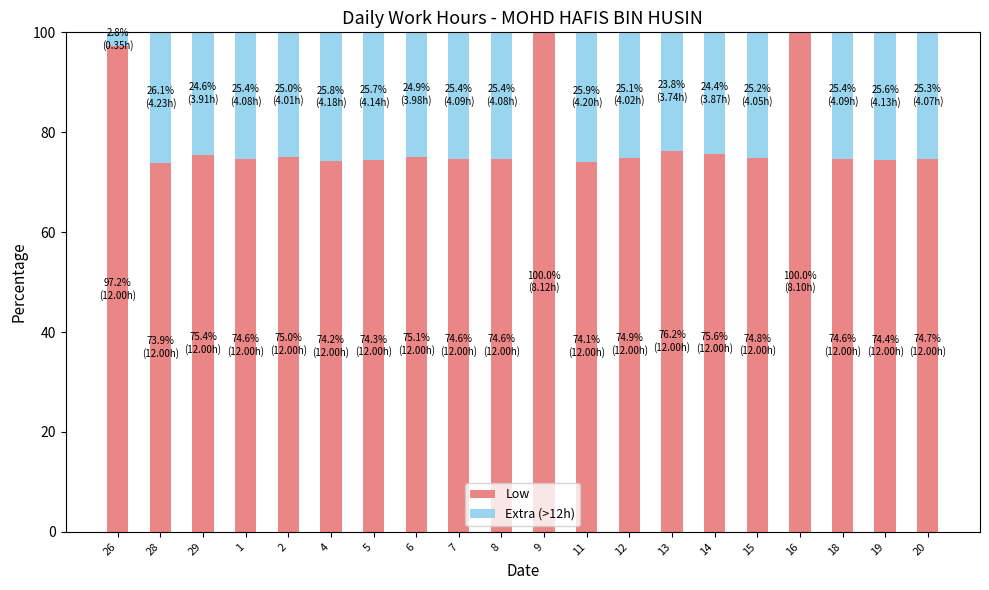

True or false: Low has a value of 100.0 at 9.

True